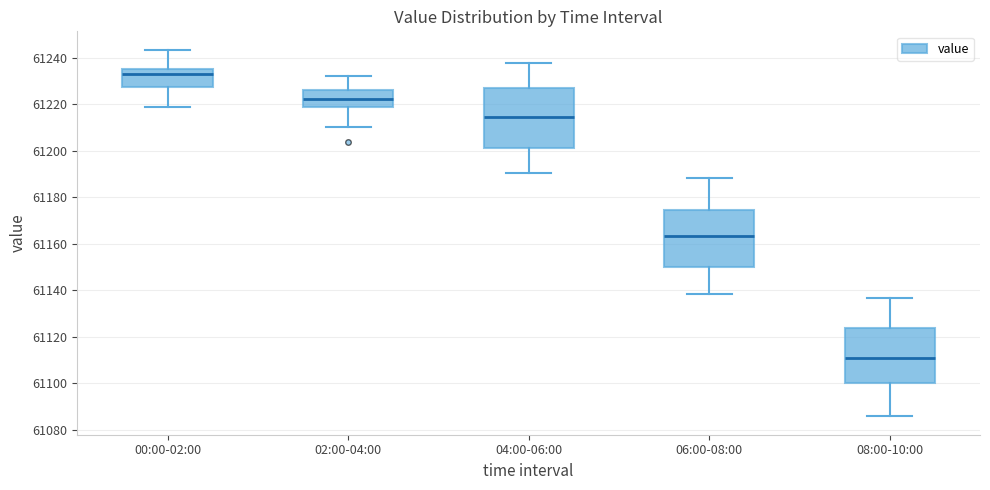

Where does the upper whisker of the box for 04:00-06:00 end on the y-axis? The values are not printed on the chart, so give them approximately, as read against the axis.

61238